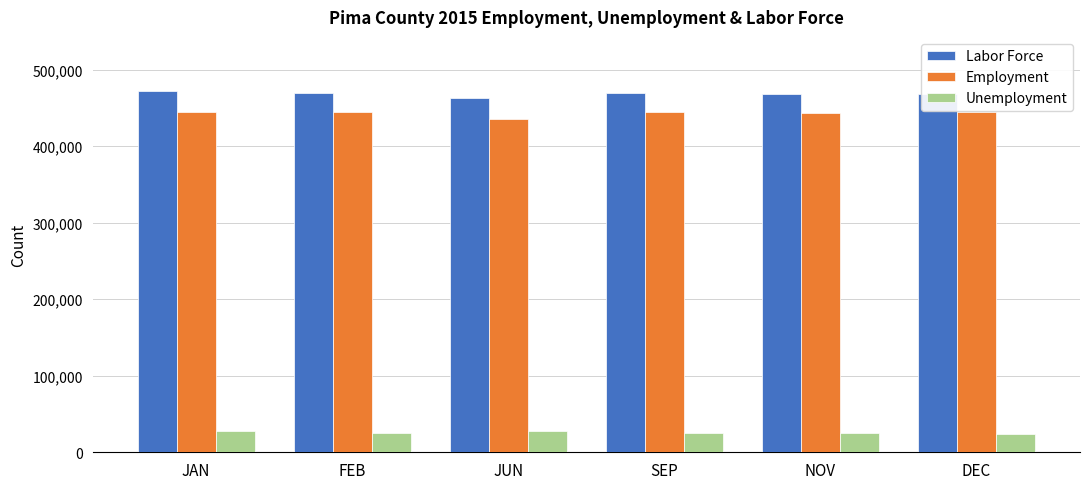

What is the total value across all series at JAN?

944308